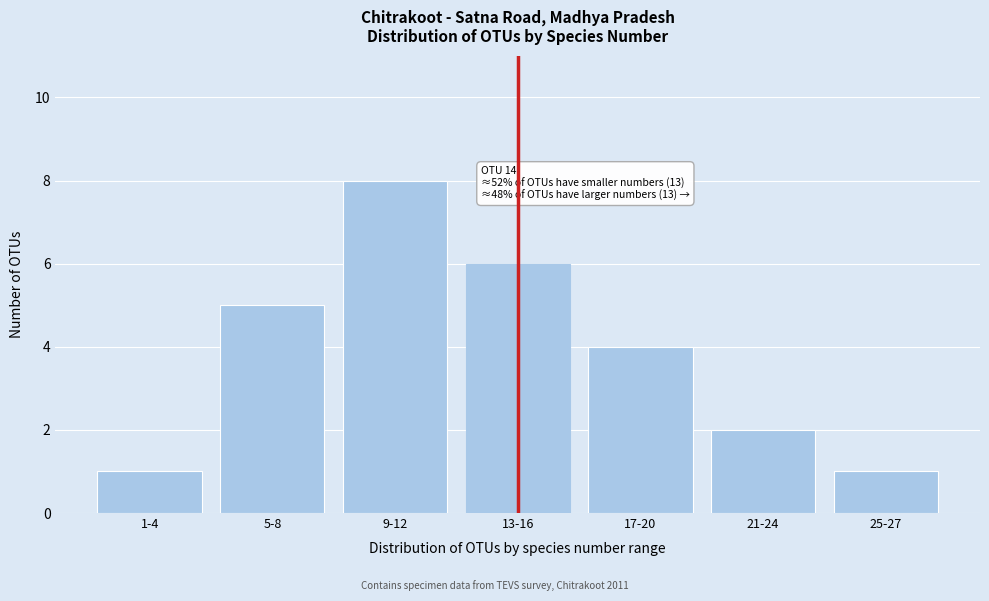

Reading left to right, extract all data points from this chart.

1	5	8	6	4	2	1